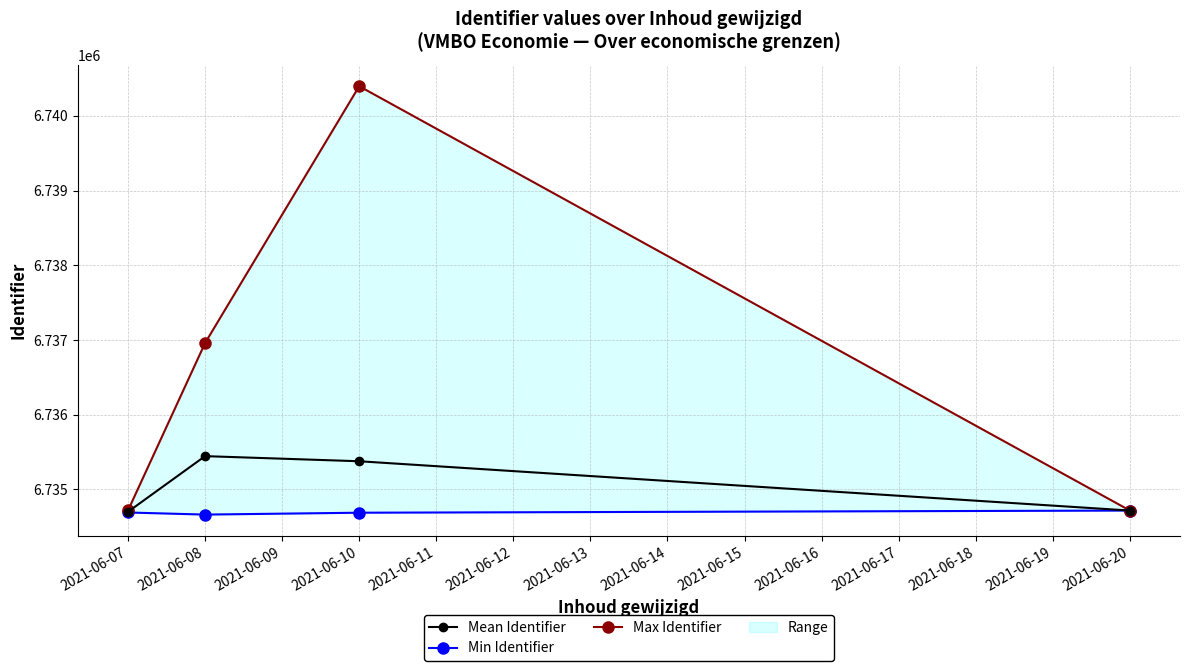

What is the difference between the second highest and minimum values in the Min Identifier series?

28.0